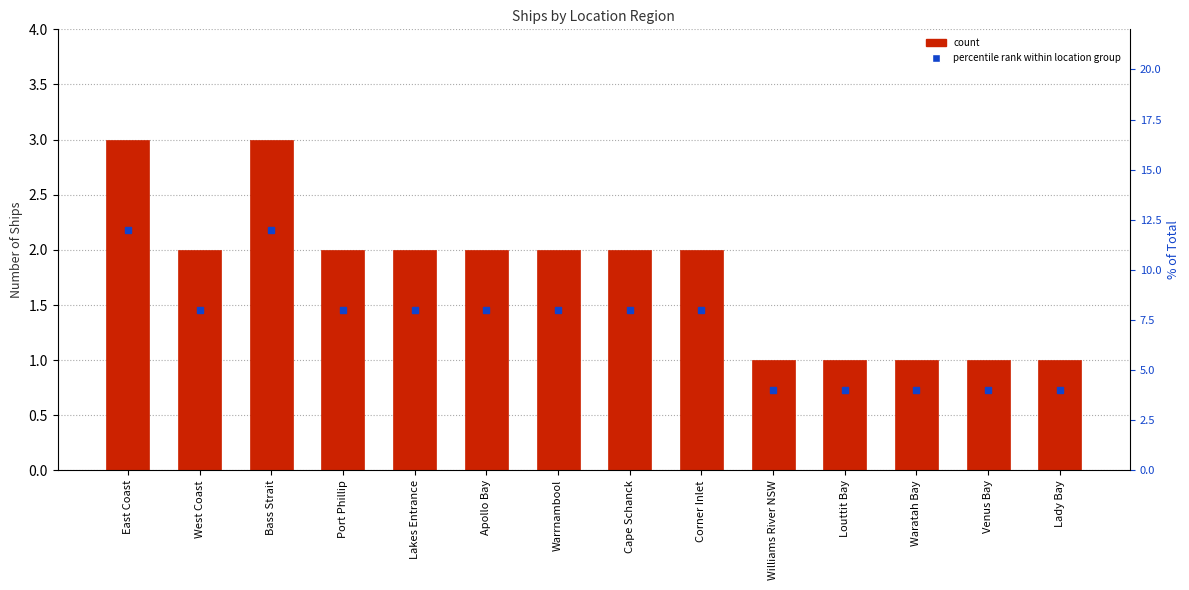

Which series has the largest range (max minus min)?

% of total